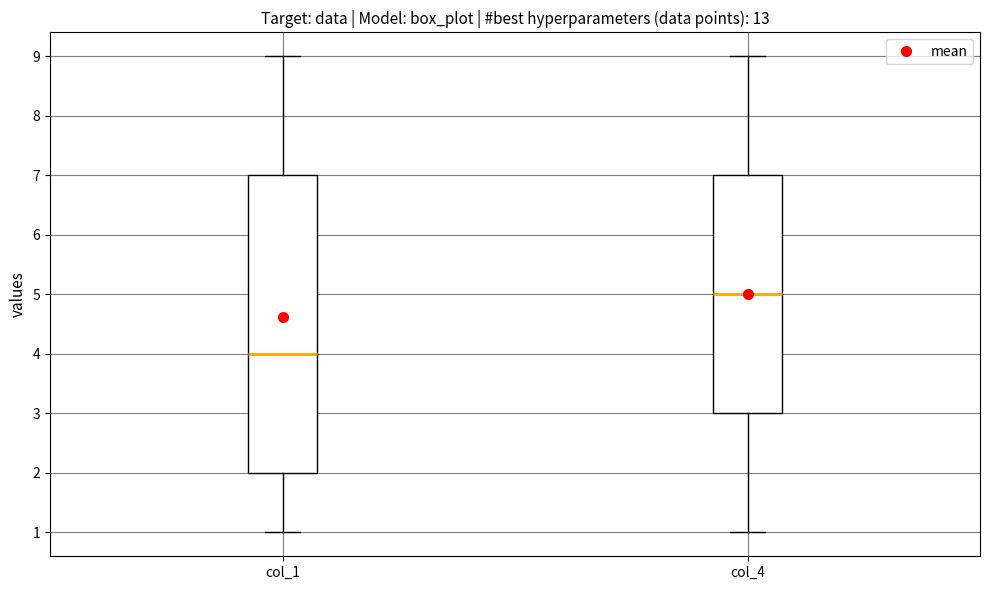

Which box has the lowest median line?

col_1